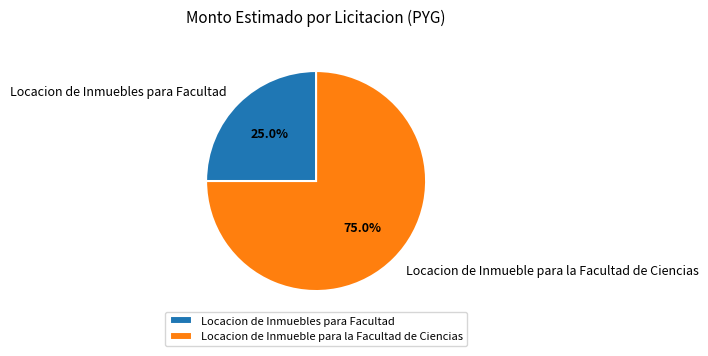

Rank the categories by value from highest to lowest.

Locacion de Inmueble para la Facultad de Ciencias, Locacion de Inmuebles para Facultad